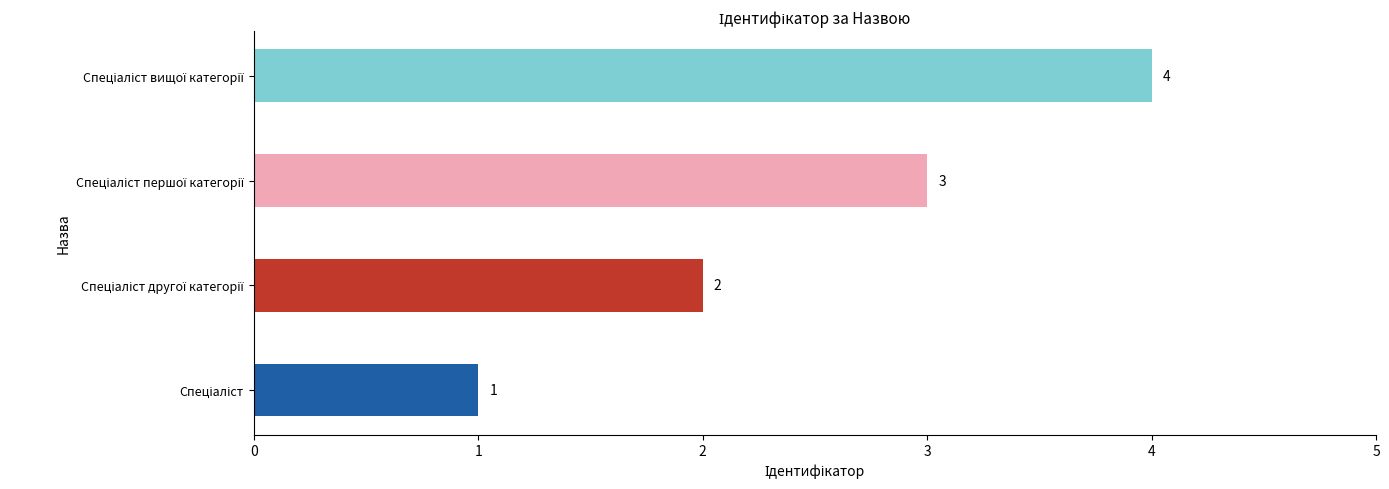

What is the maximum value shown in the chart?

4